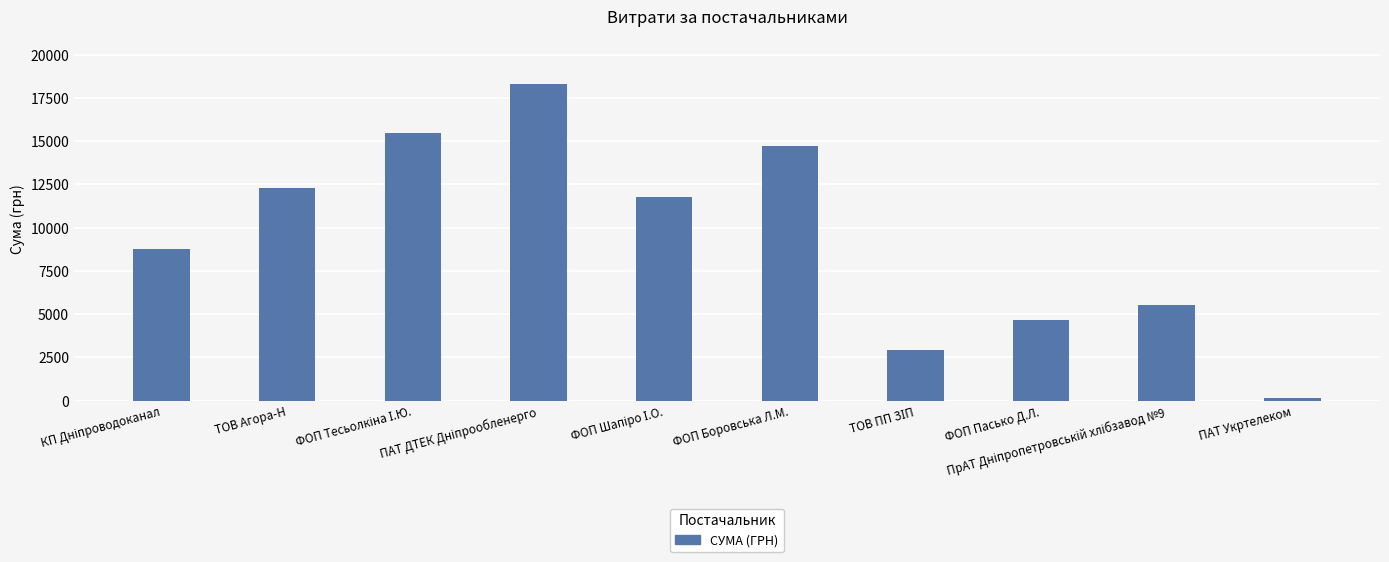

What is the value of the 9th bar from the left?

5500.0